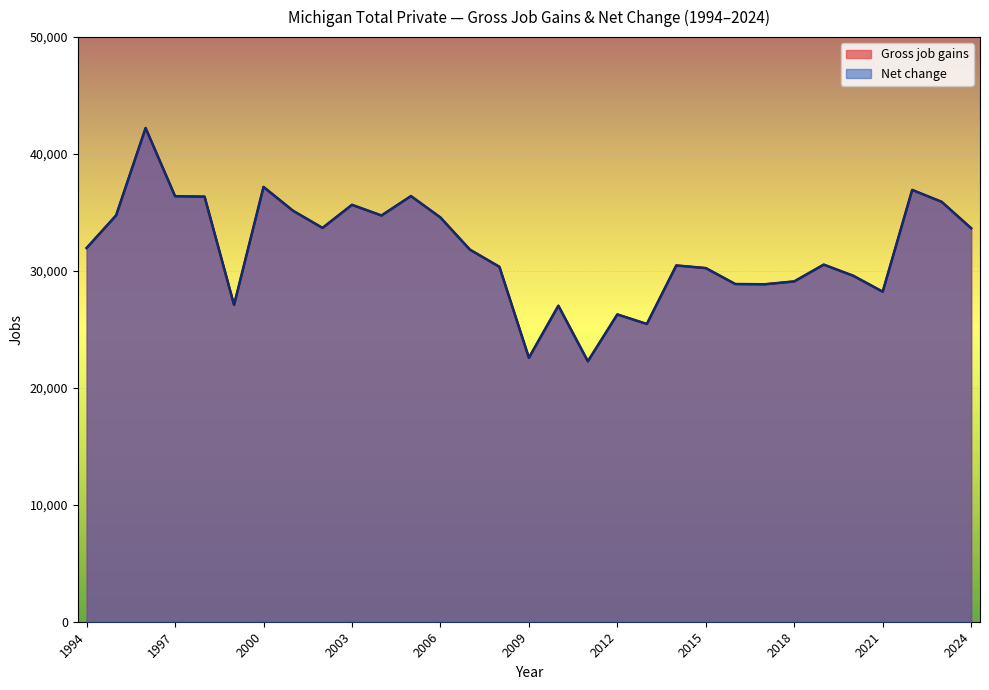

At which category is the sum across all series the highest?

1996